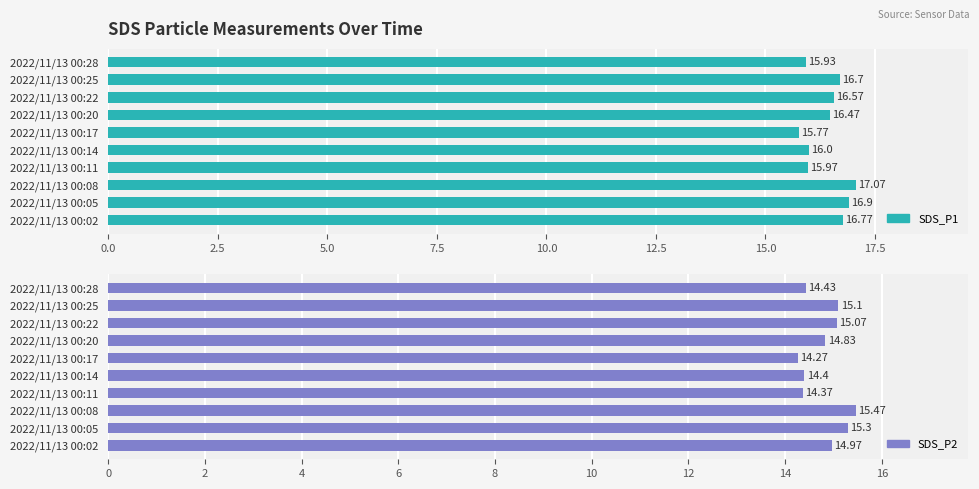

Between 2022/11/13 00:05 and 2022/11/13 00:08, which is larger?

2022/11/13 00:08